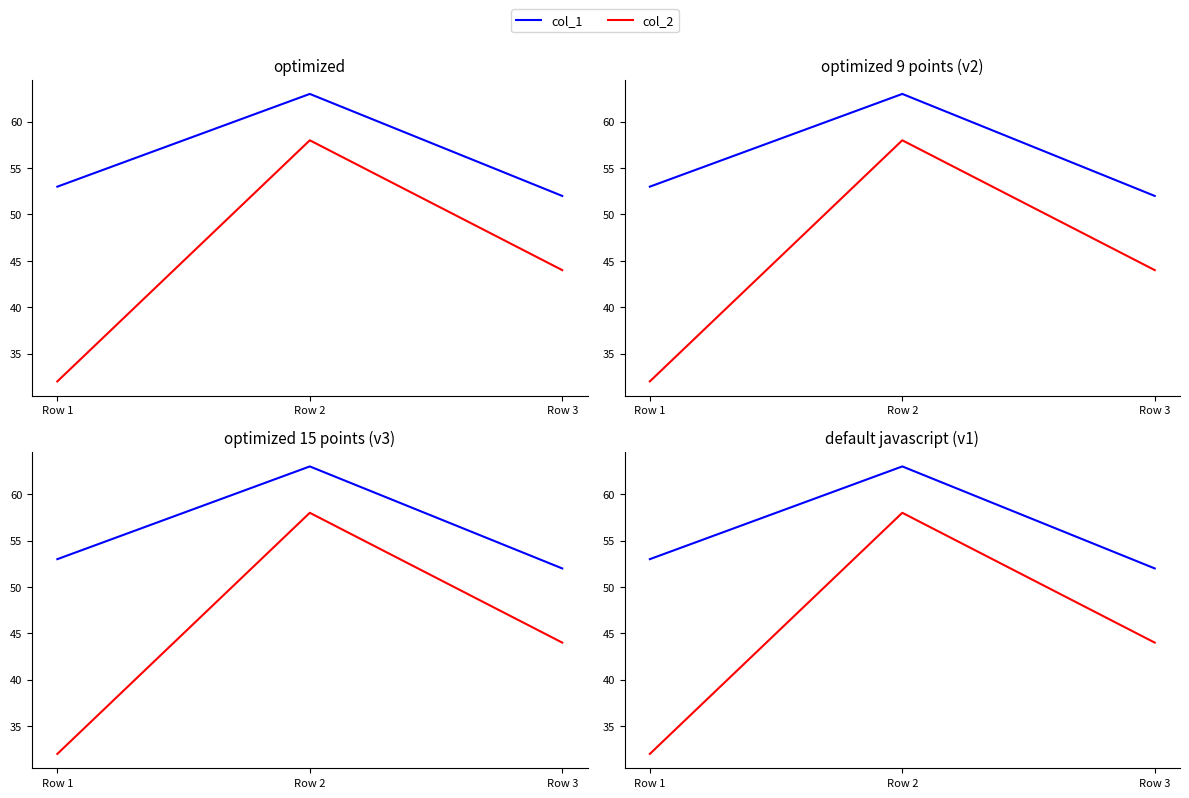

True or false: col_1 has a value of 63 at Row 2.

True